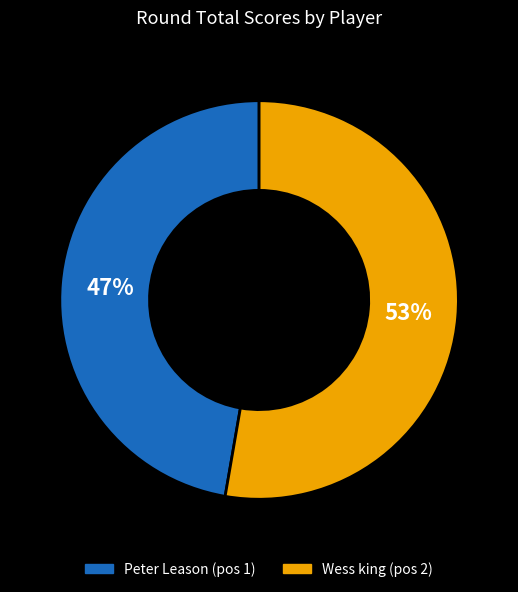

To the nearest percent, what percentage of the pie is Wess king?

53%